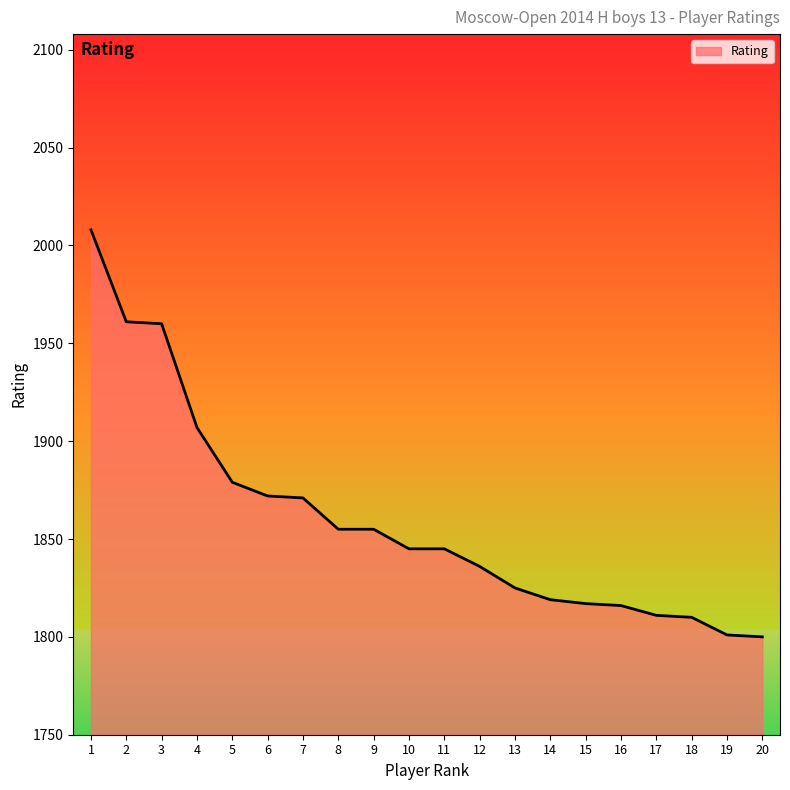

What is the minimum value shown in the chart?

1800